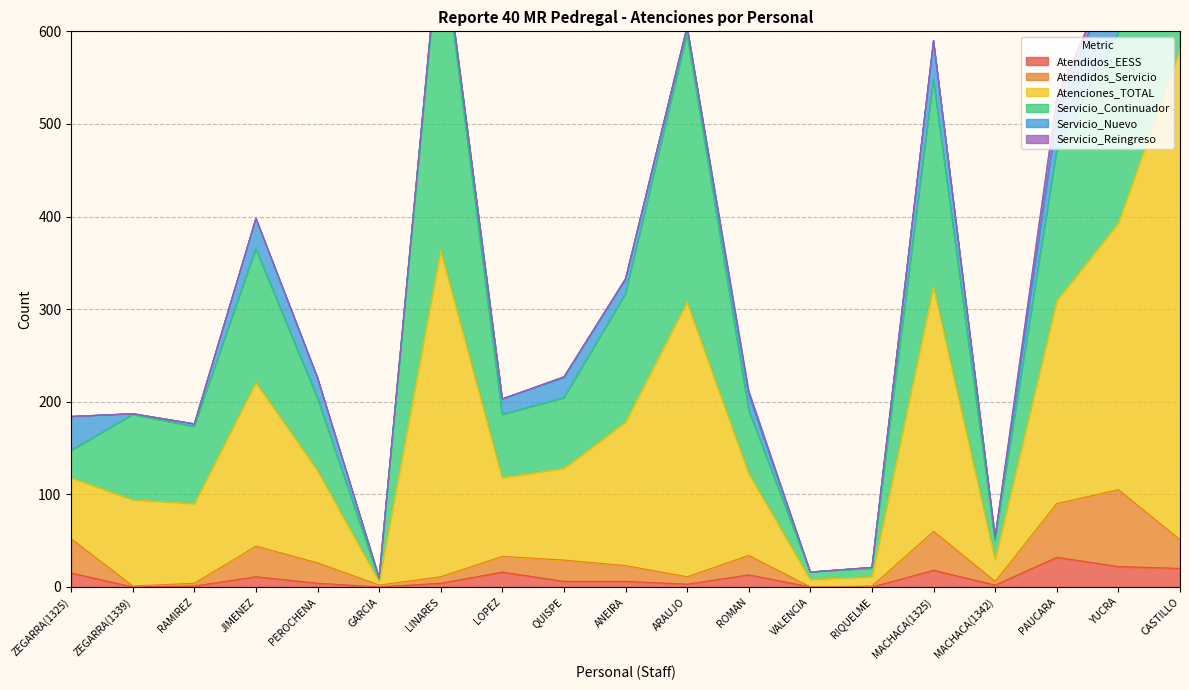

Between RAMIREZ and CASTILLO, which is larger?

CASTILLO